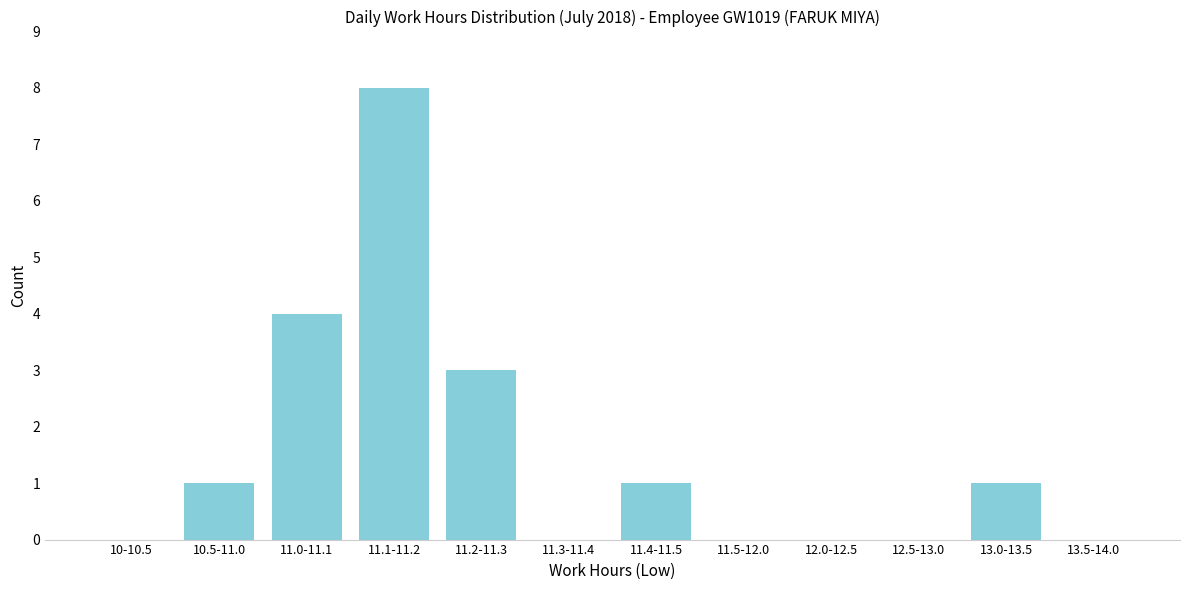

Reading left to right, list all the values displayed in this chart.

10-10.5=0	10.5-11.0=1	11.0-11.1=4	11.1-11.2=8	11.2-11.3=3	11.3-11.4=0	11.4-11.5=1	11.5-12.0=0	12.0-12.5=0	12.5-13.0=0	13.0-13.5=1	13.5-14.0=0